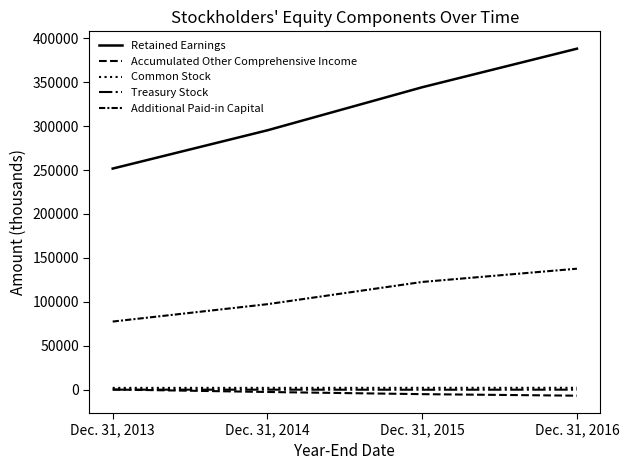

Which series has the widest spread of values?

Retained Earnings